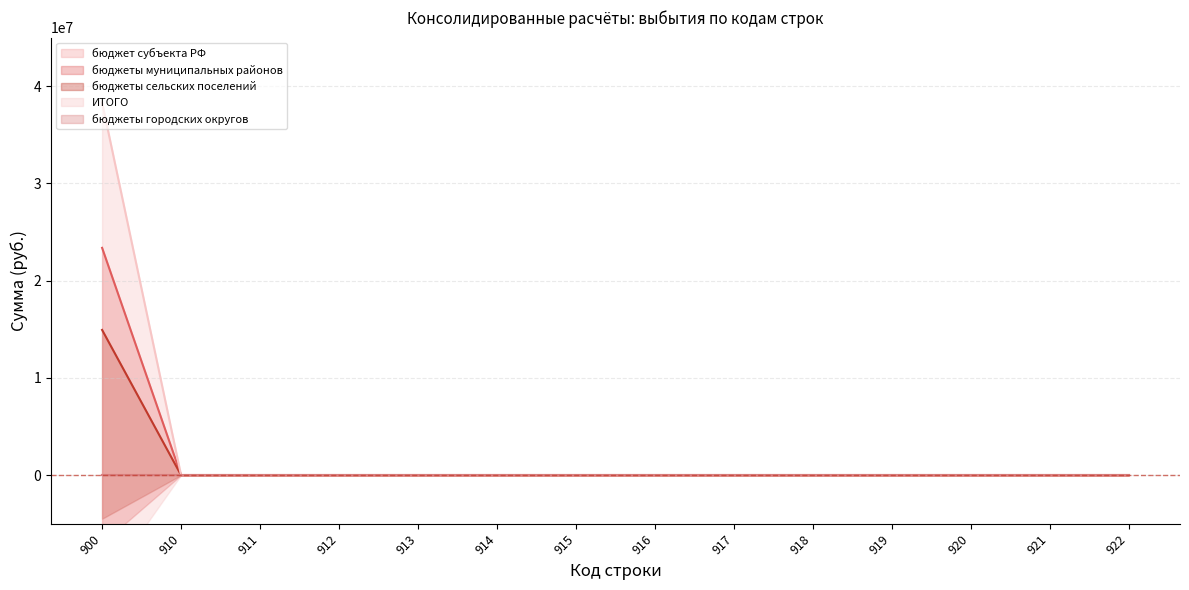

How many lines are shown in the chart?

3